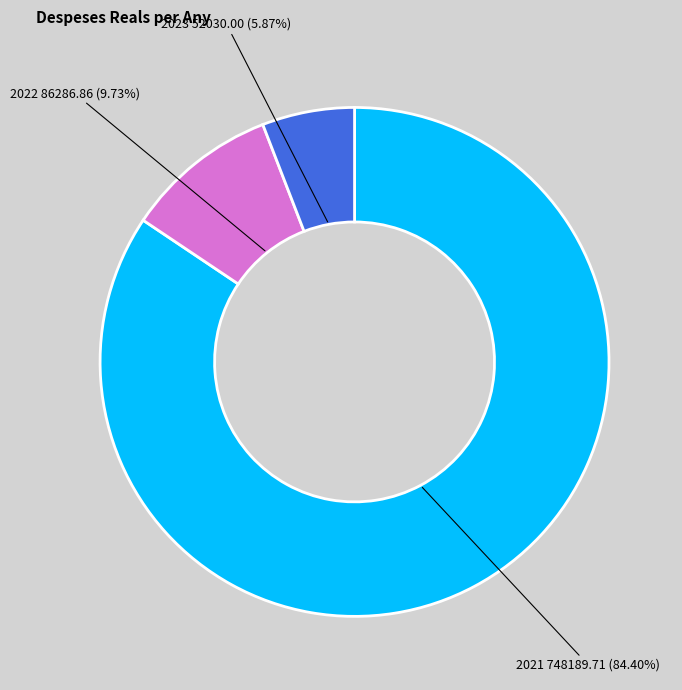

To the nearest percent, what is the difference between the largest and smallest slice percentages?

79%